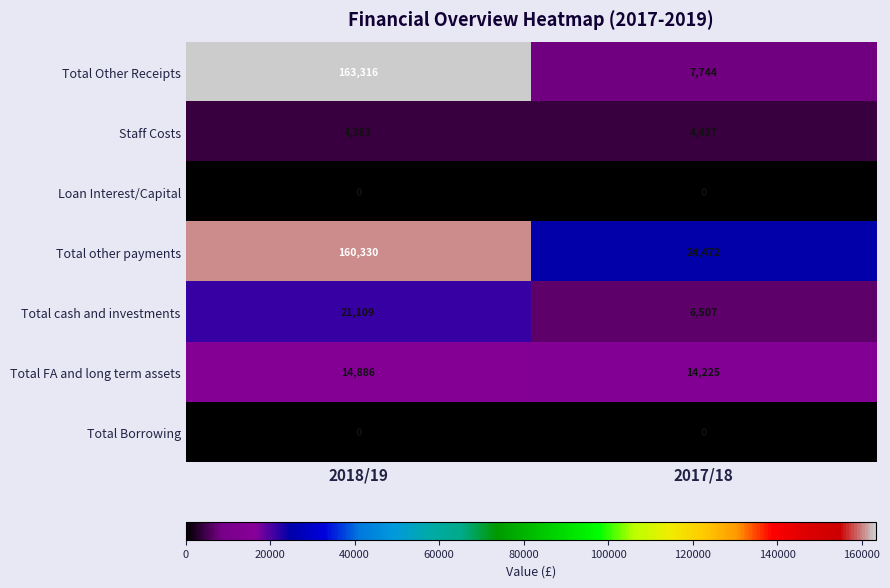

At which category does the chart reach its peak across all series?

2018/19